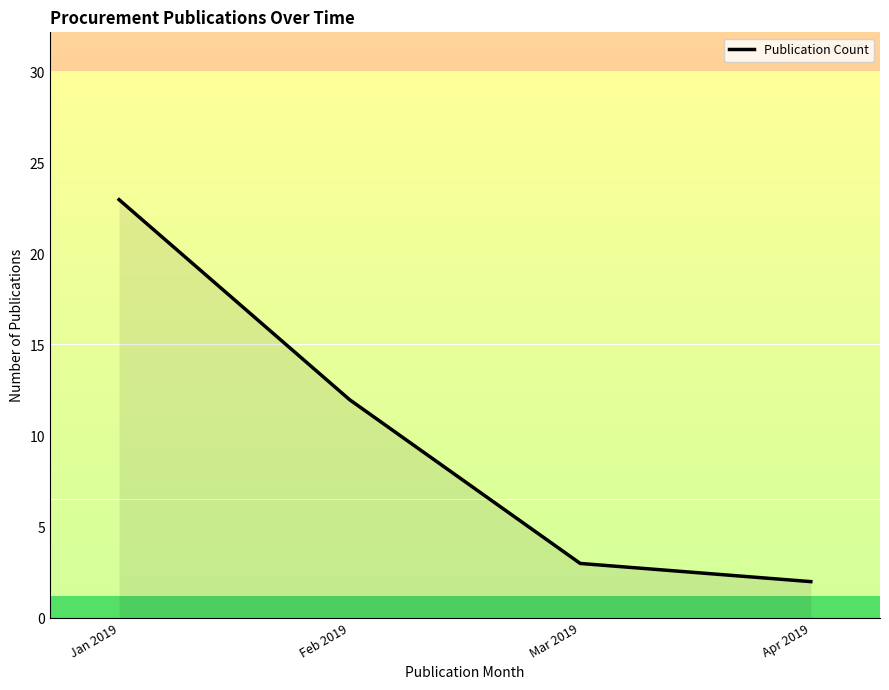

What position from the left is Apr 2019?

4